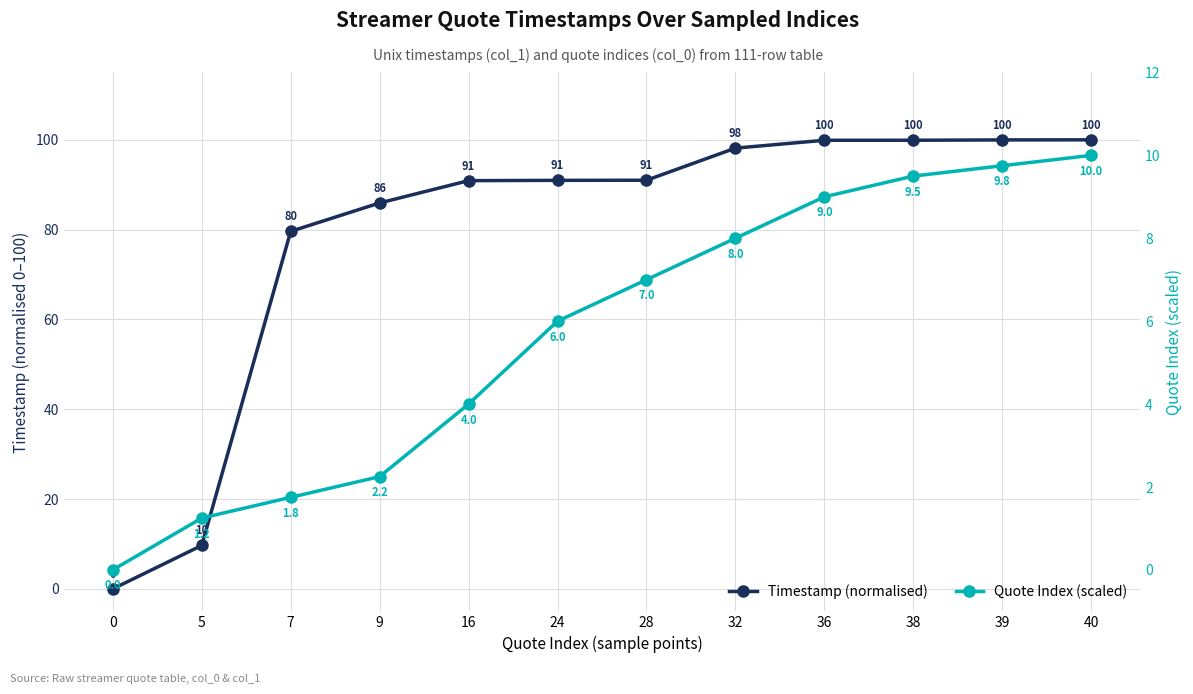

True or false: Timestamp (normalised) has a value of 79.6 at 7.

True